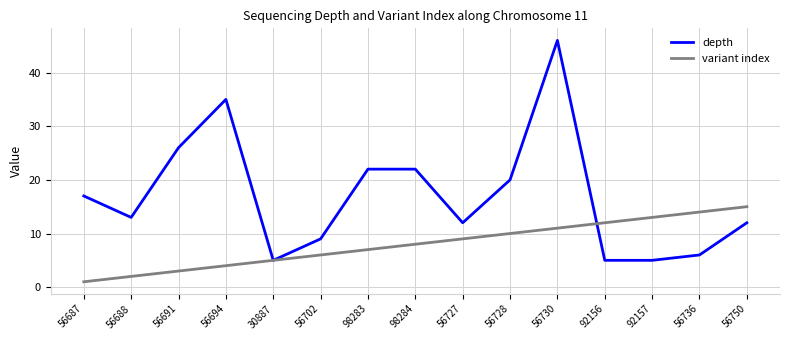

What is the difference between the maximum and minimum values in the depth series?

41